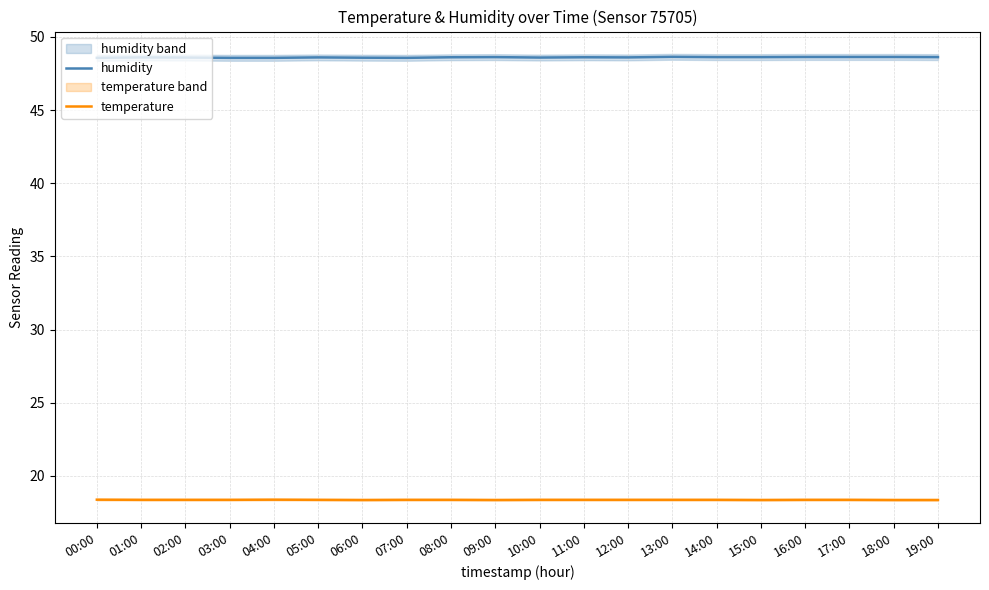

What is the label of the 1st point from the left?

00:00